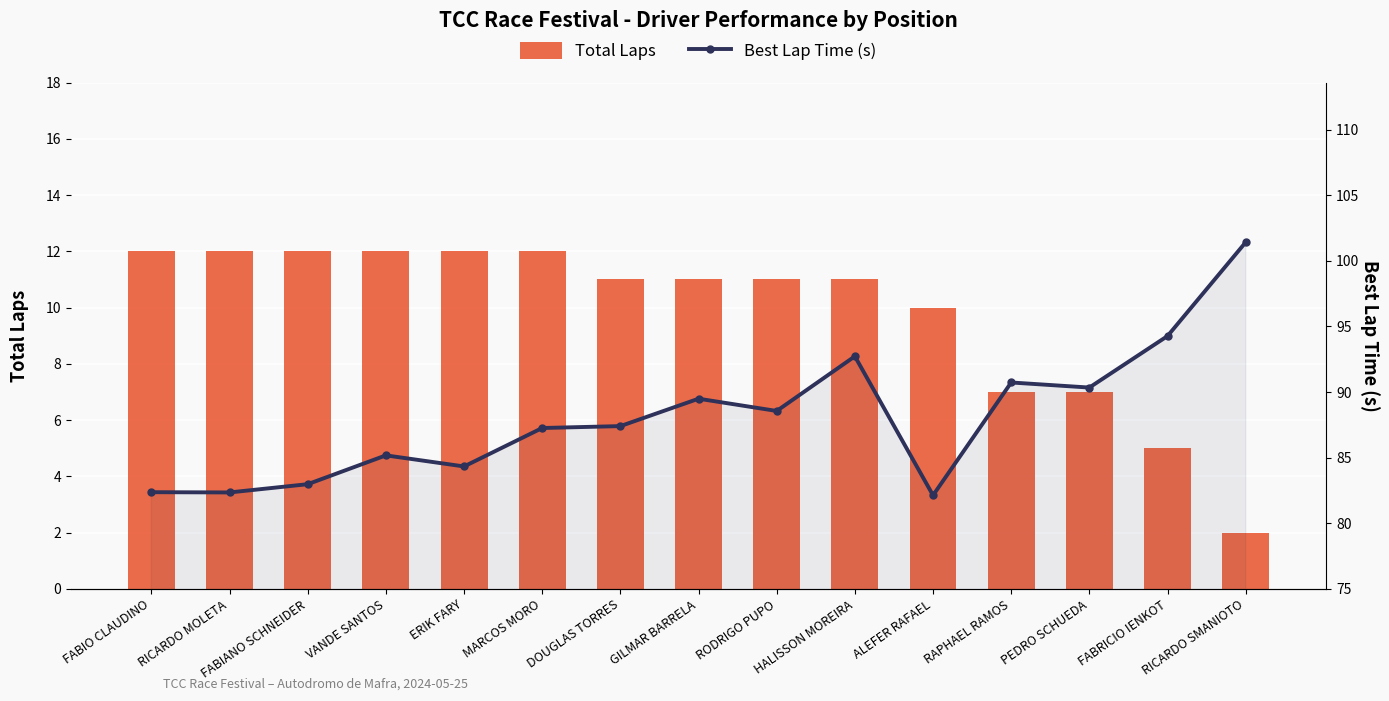

At VANDE SANTOS, list the series in order from smallest to largest.

Total Laps, Best Lap Time (s)